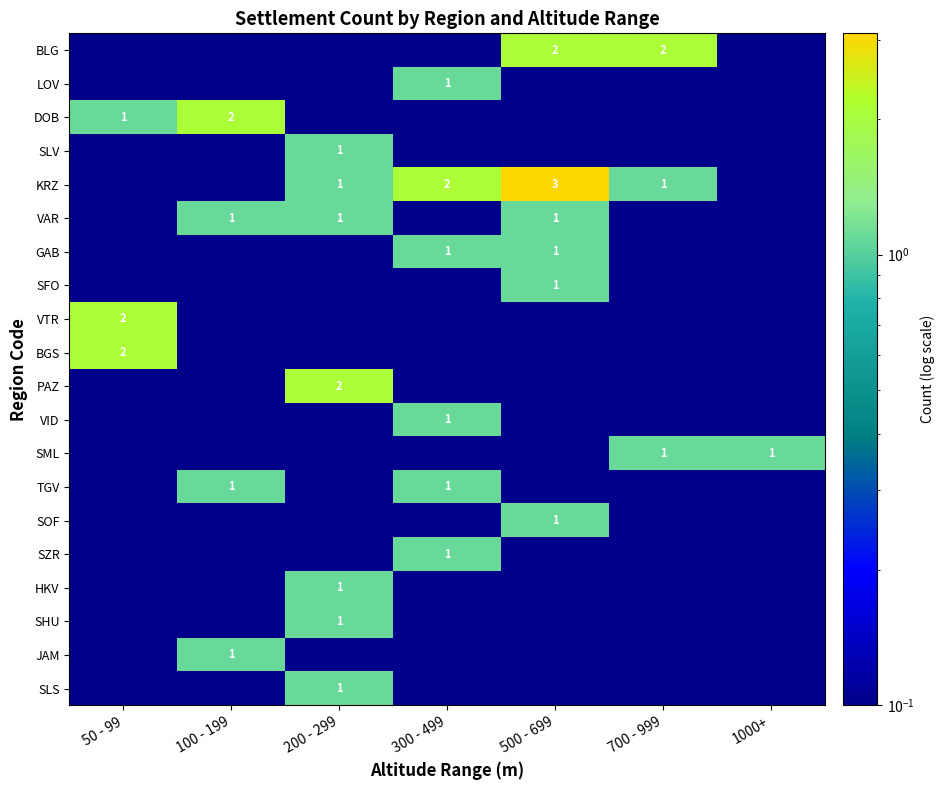

Is it true that SZR equals 1.0 at 300 - 499?

True